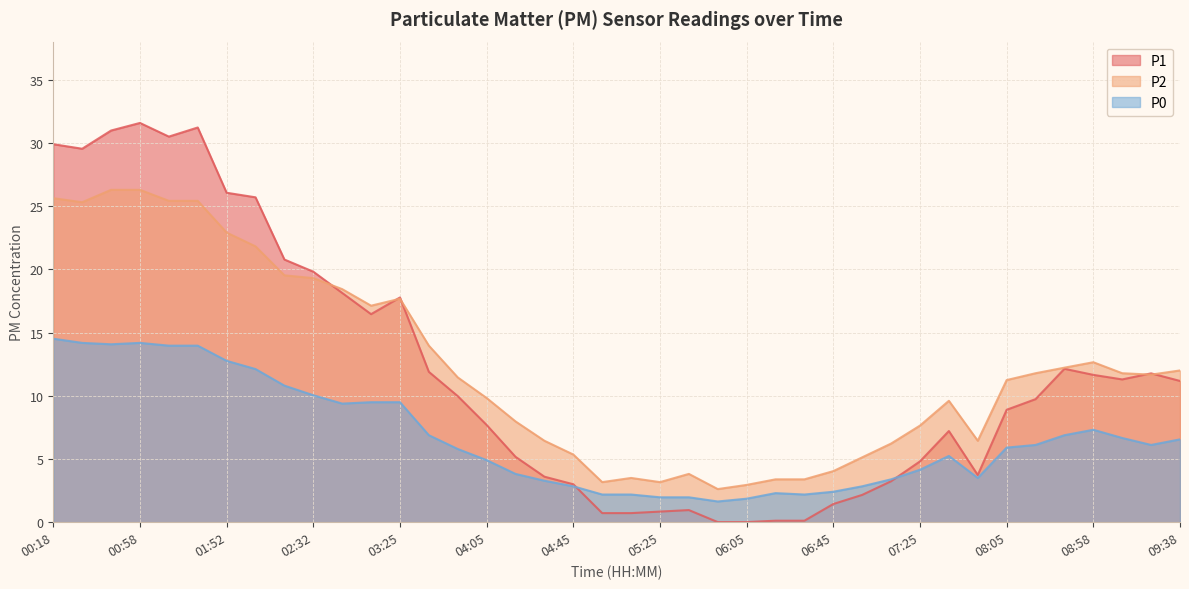

What is the difference between the maximum and second lowest values in the P2 series?

23.3